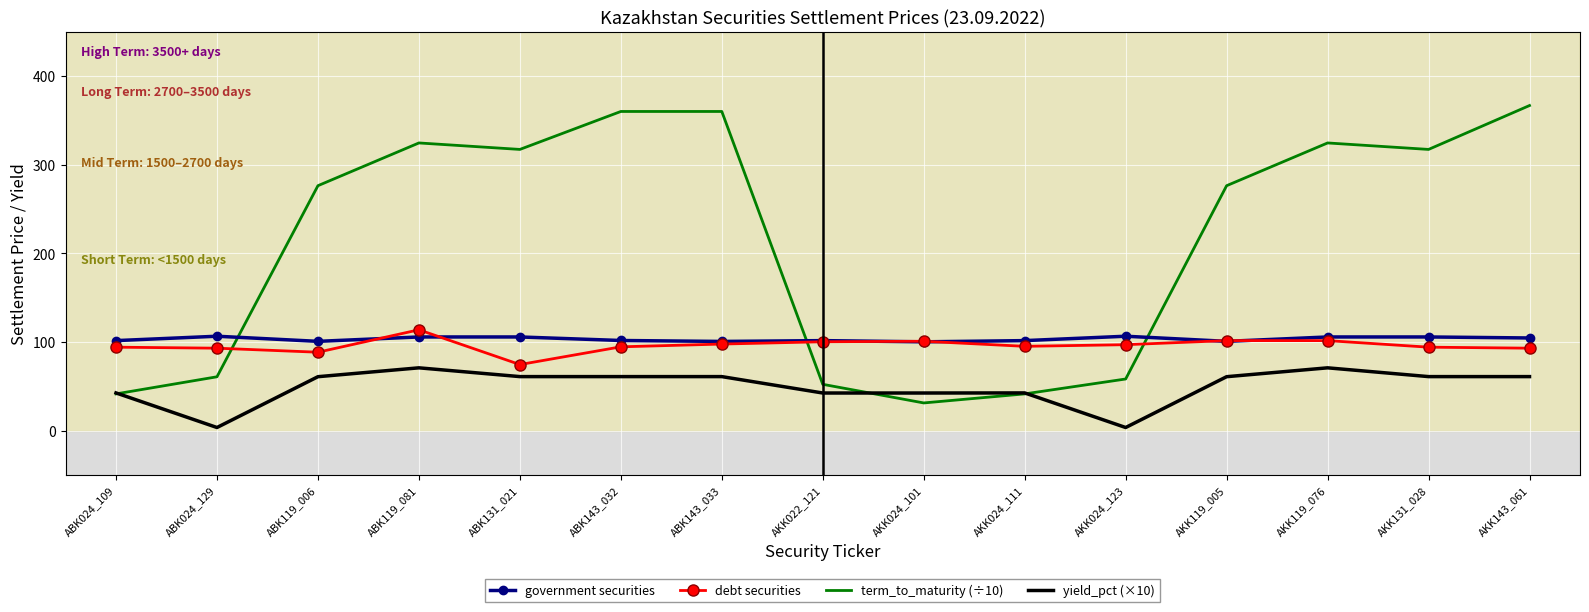

What is the total value across all series at AKK131_028?

577.7